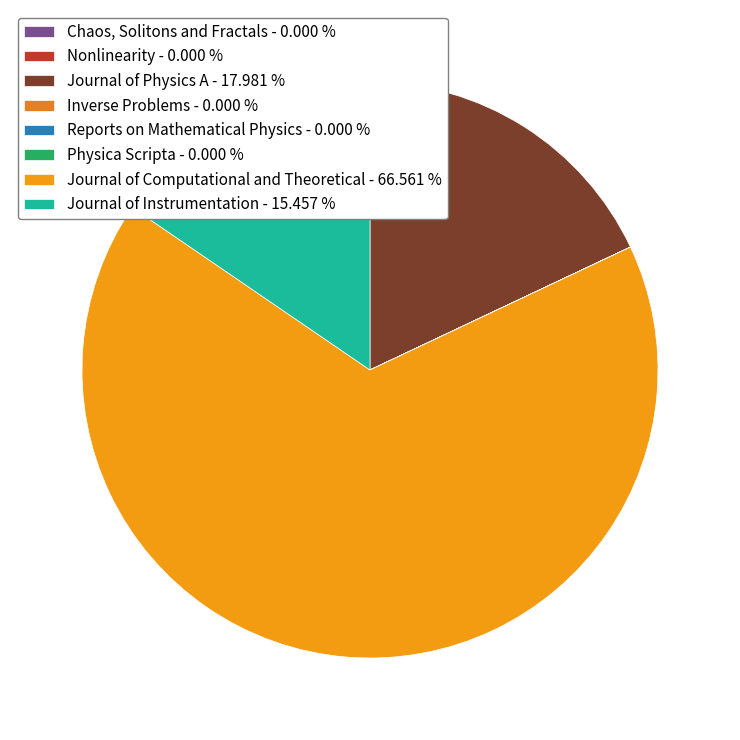

Combined, do Journal of Computational and Theoretical and Reports on Mathematical Physics account for over 50%?

Yes